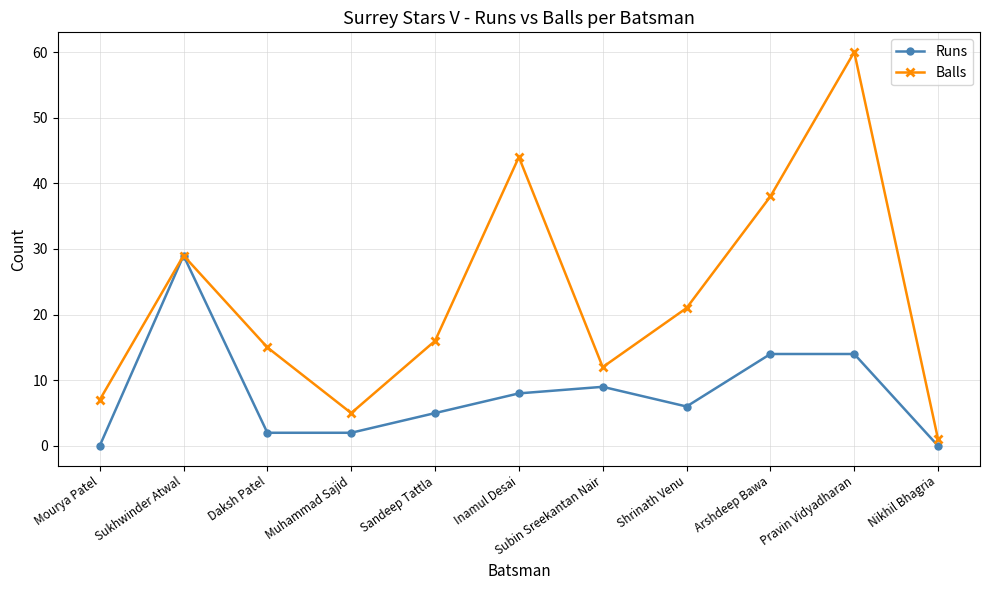

Is the value of Runs at Arshdeep Bawa greater than the value of Balls at Nikhil Bhagria?

Yes